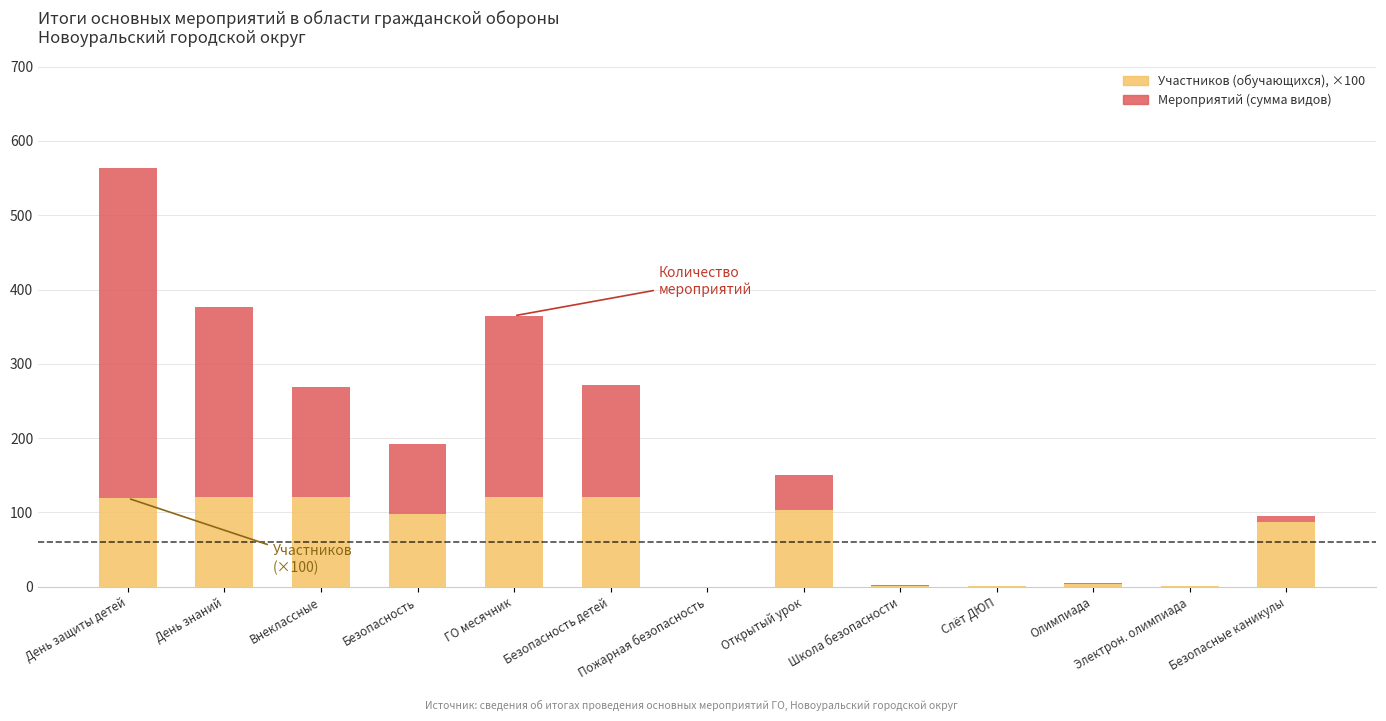

Is it true that Участников (обучающихся), ×100 equals -64.1 at Пожарная безопасность?

False